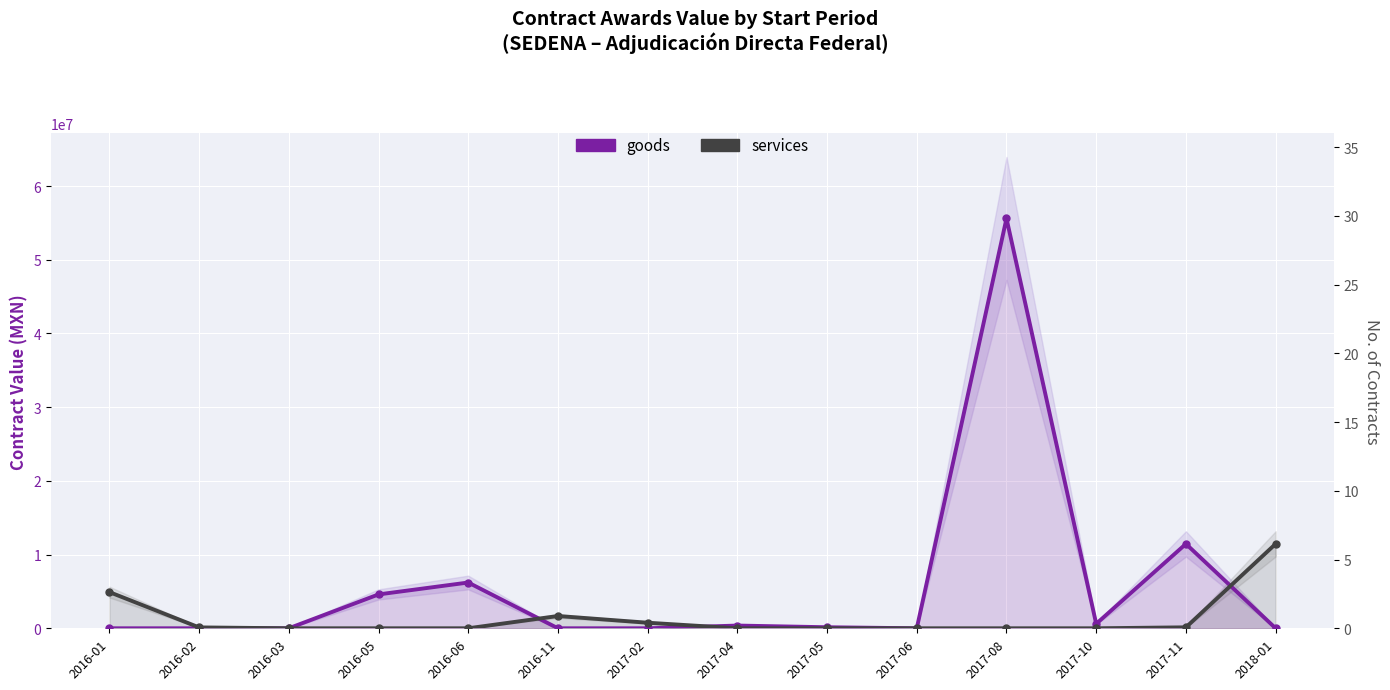

In goods, how many points are higher than both neighbors (excluding endpoints)?

4